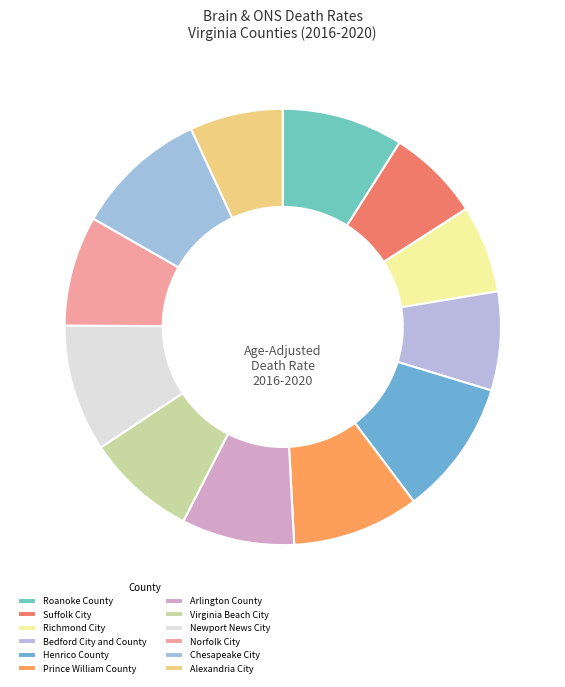

To the nearest percent, what portion does Arlington County represent?

8%